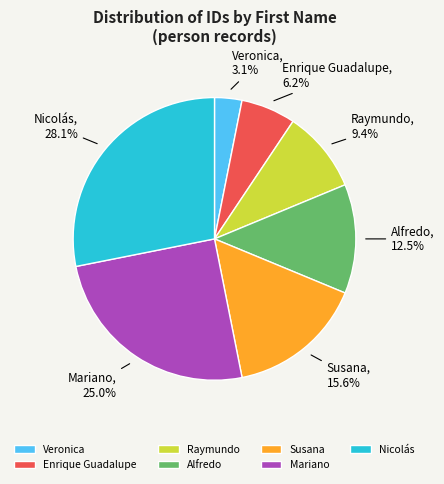

What percentage is NOT represented by Raymundo?

90.6%